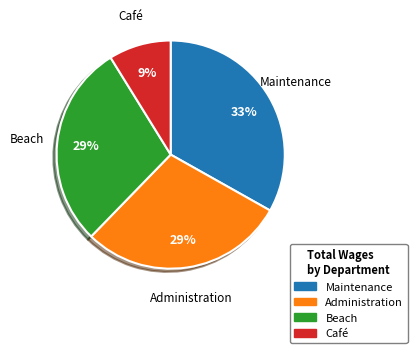

What is the smallest slice in the pie chart?

Café